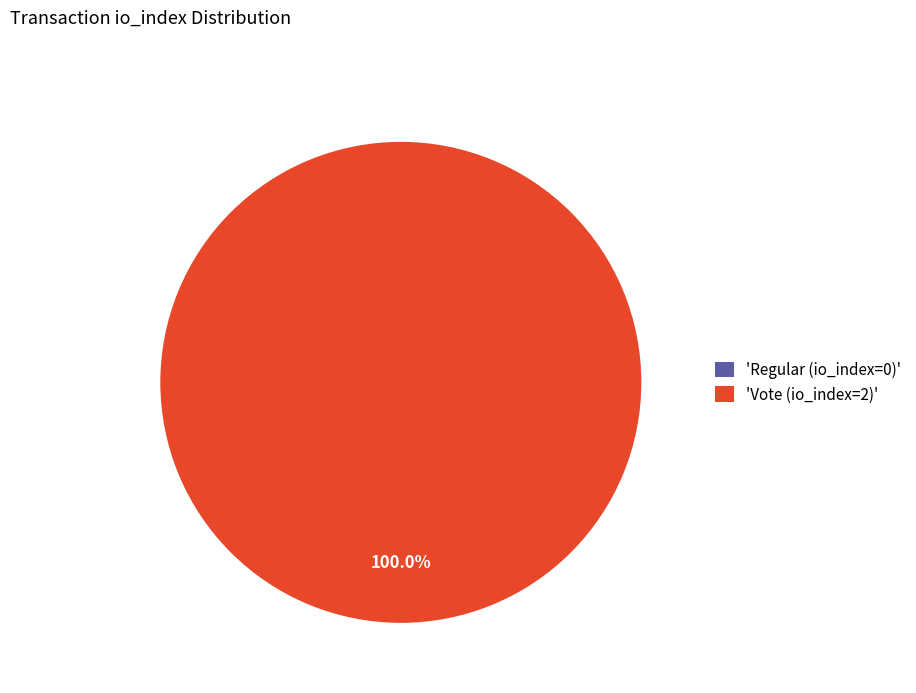

To the nearest percent, what is the difference between the largest and smallest slice percentages?

100%